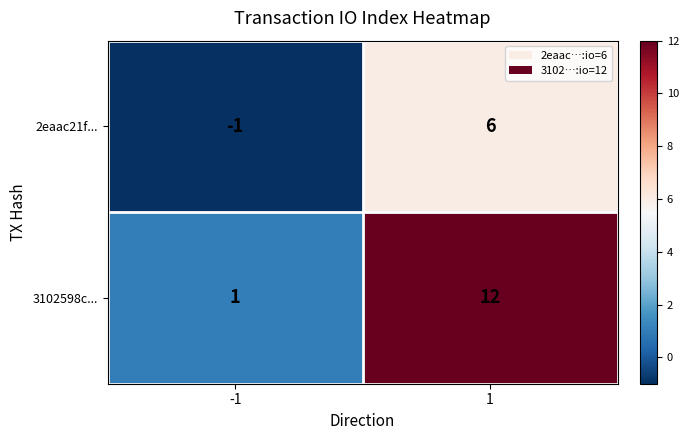

How many data points in 3102598c... are less than 12?

1